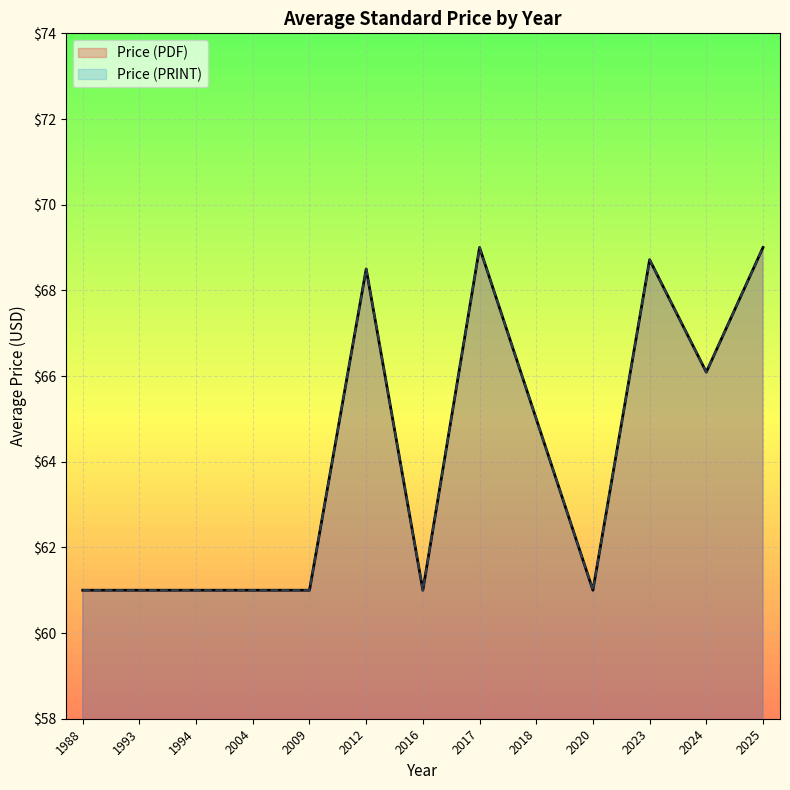

The value of Price (PRINT) at 3 is 106. True or false?

False